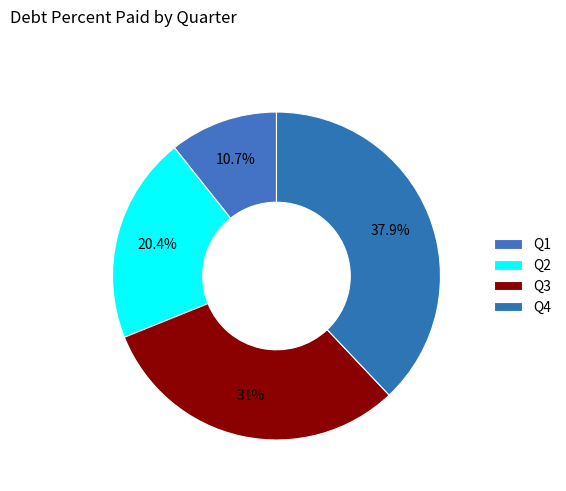

What percentage is the Q2 slice, to the nearest percent?

20%